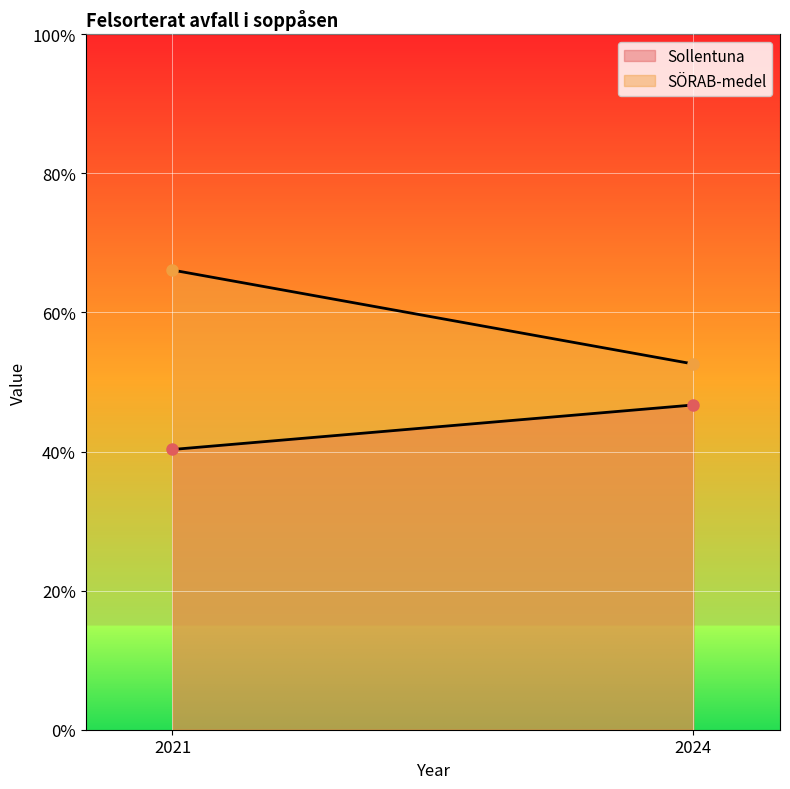

What is the average value of the SÖRAB-medel series?

59.3